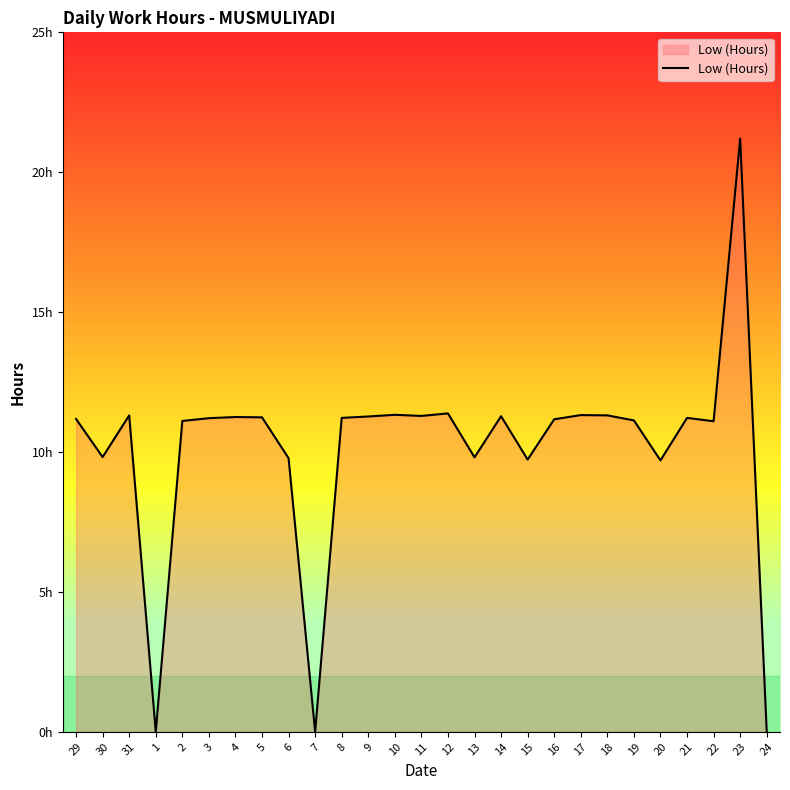

Which has a higher value, 30 or 1?

30